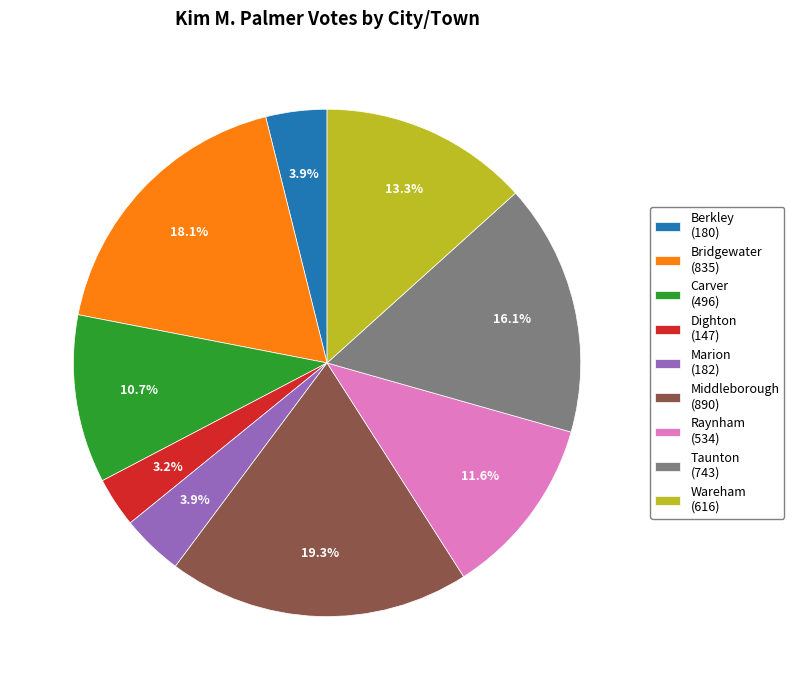

Which slice is the largest?

Middleborough